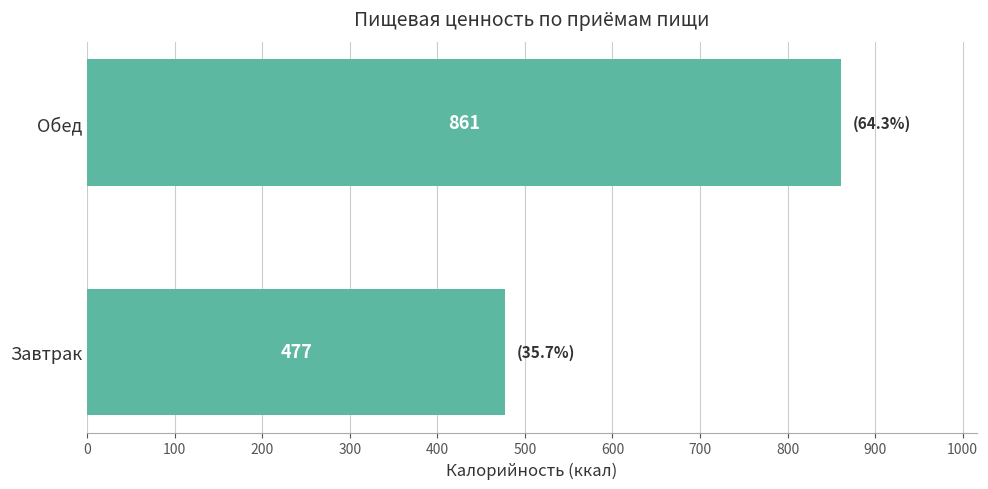

What is the difference between the maximum and minimum values?

383.8